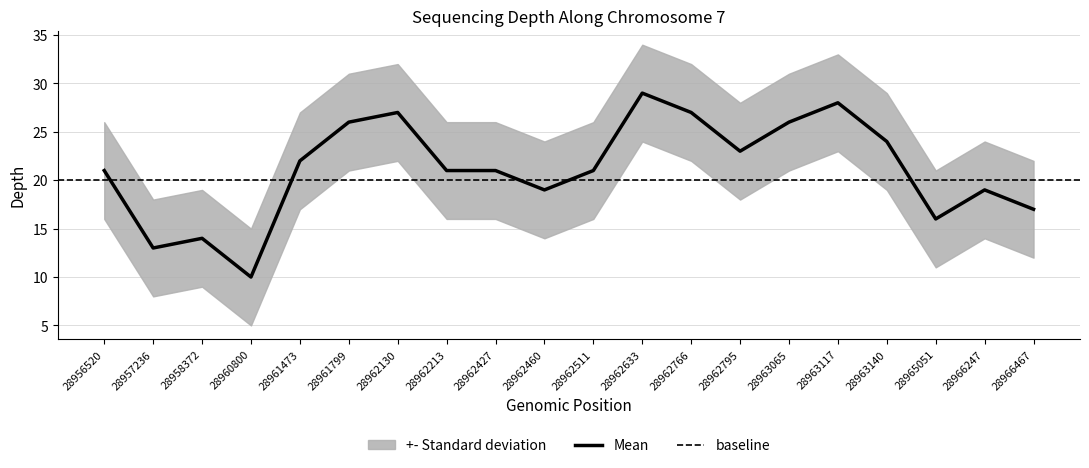

Reading left to right, what are all the values shown in this chart?

depth: 21	13	14	10	22	26	27	21	21	19	21	29	27	23	26	28	24	16	19	17
depth_upper: 26	18	19	15	27	31	32	26	26	24	26	34	32	28	31	33	29	21	24	22
depth_lower: 16	8	9	5	17	21	22	16	16	14	16	24	22	18	21	23	19	11	14	12